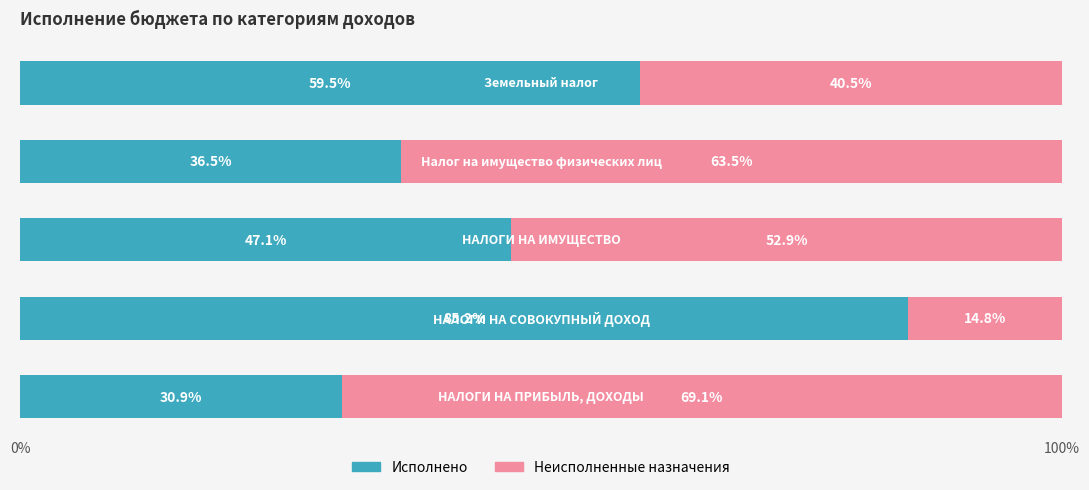

What is the difference between the maximum and second lowest values in the Исполнено series?

48.7